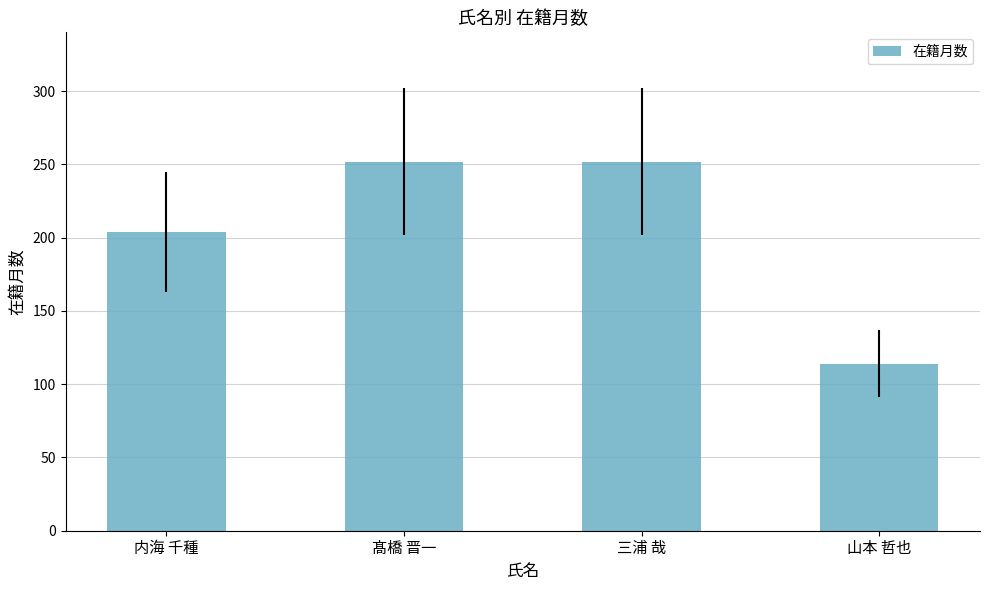

What is the value of the 1st bar from the left?

204